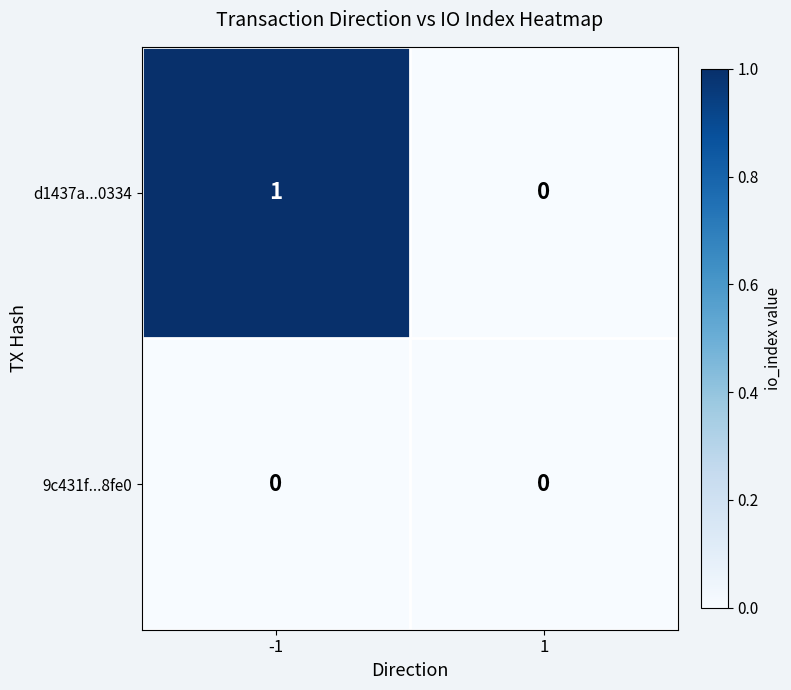

Reading right to left, transcribe all the data shown in this chart.

d1437a...0334: 1=0	-1=1
9c431f...8fe0: 1=0	-1=0